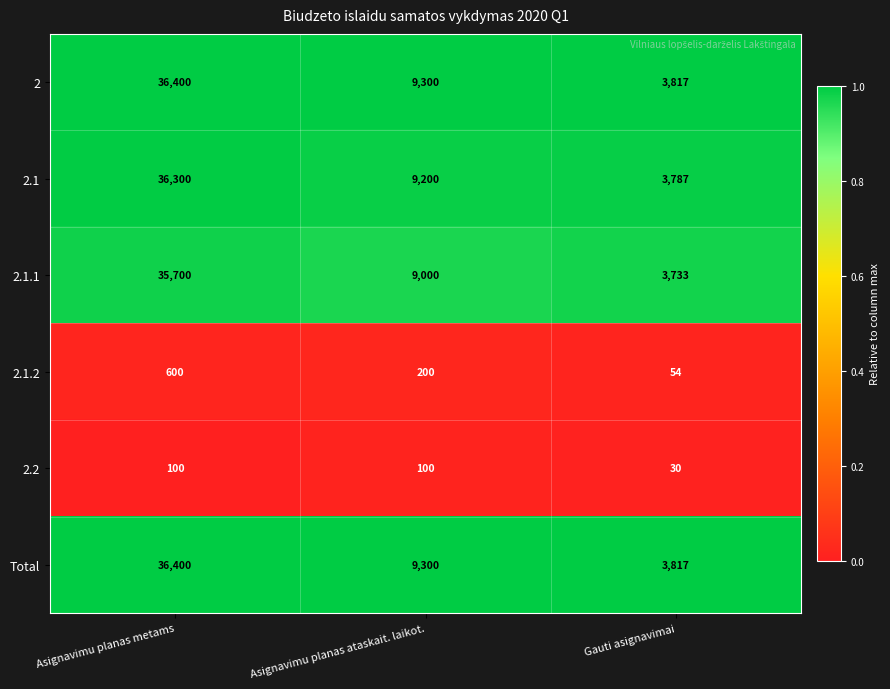

Count the number of categories in the chart.

3